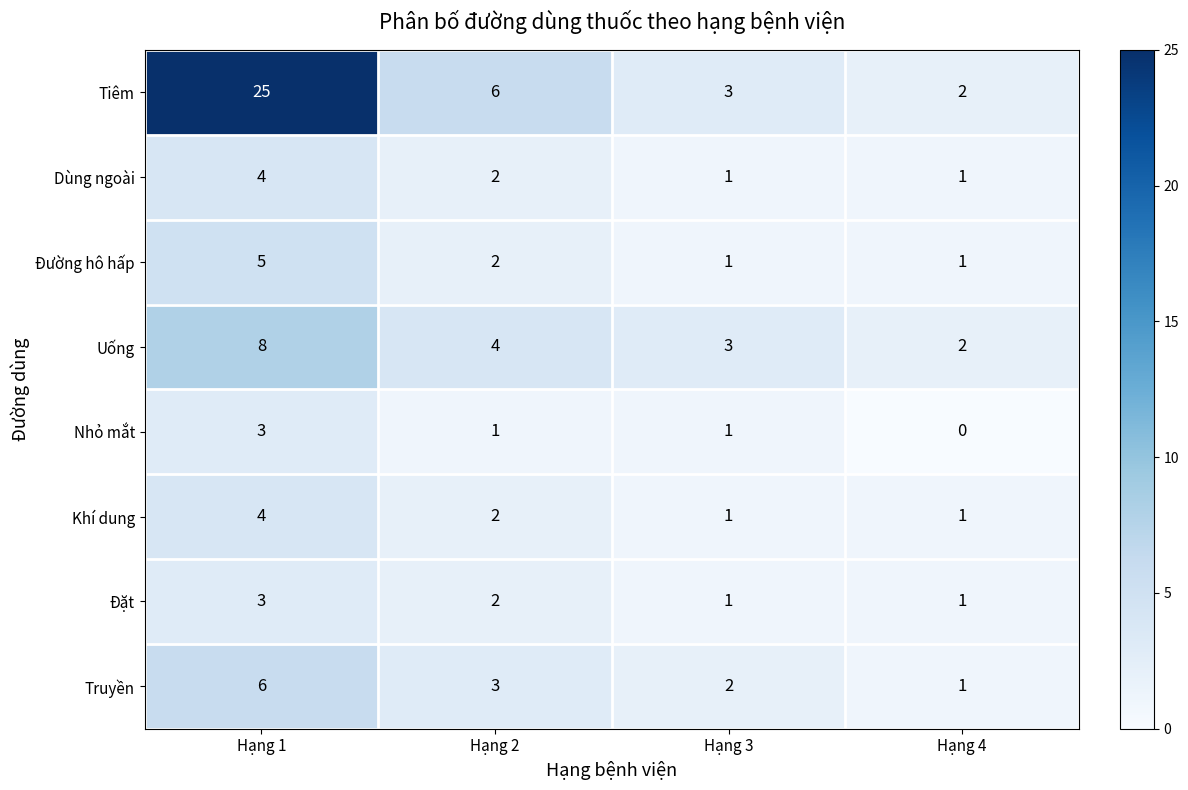

Is it true that Khí dung equals 1 at Hạng 3?

True